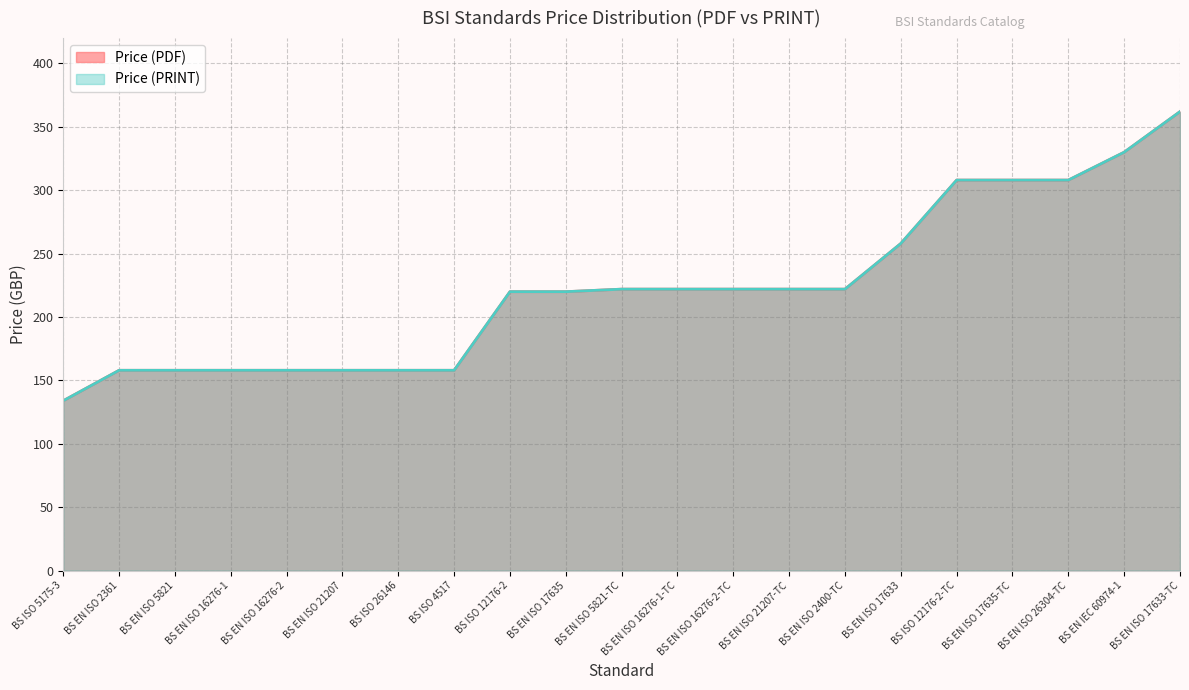

What is the difference between the second highest and minimum values in the Price (PRINT) series?

196